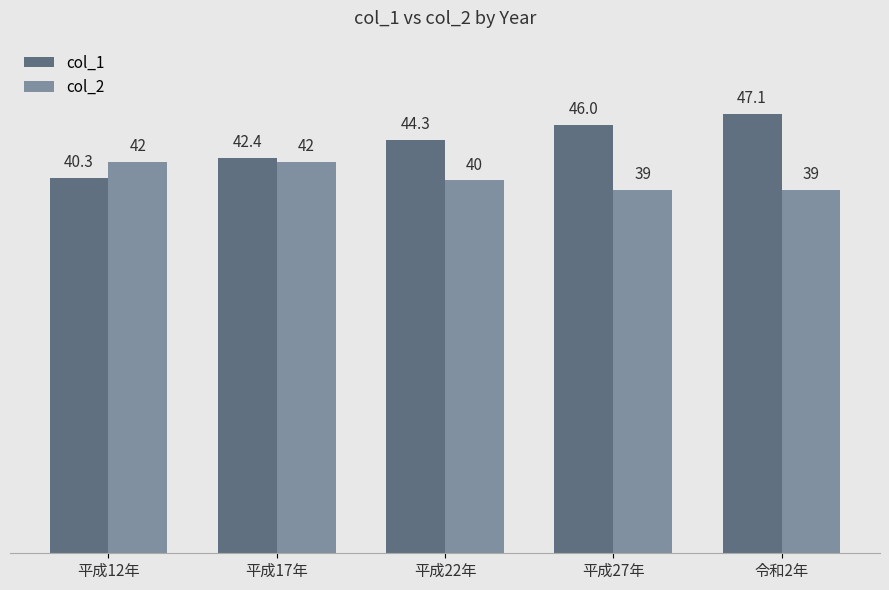

True or false: col_2 has a value of 58.2 at 平成17年.

False